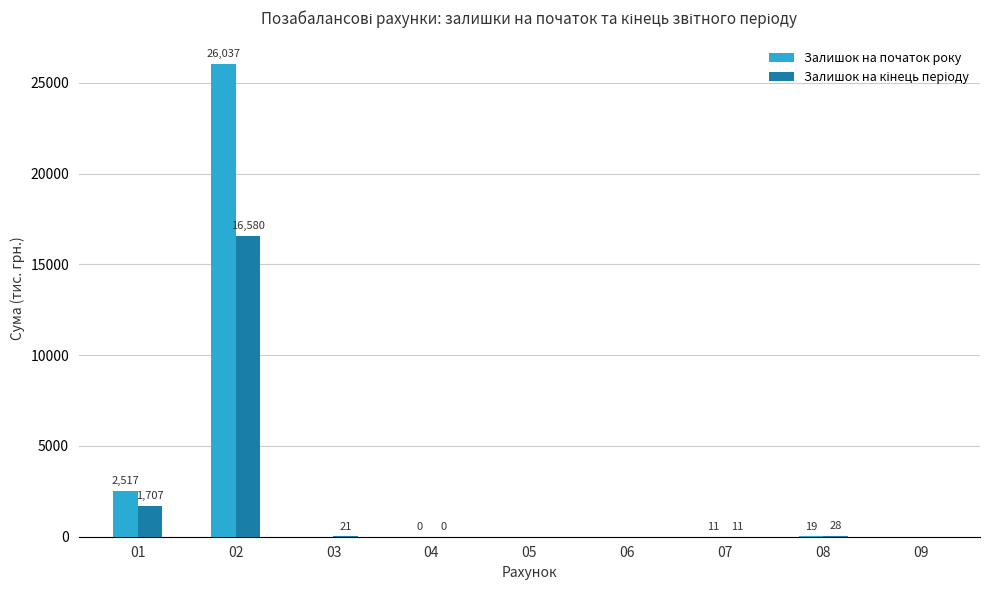

What is the maximum value shown in the chart?

26036.7